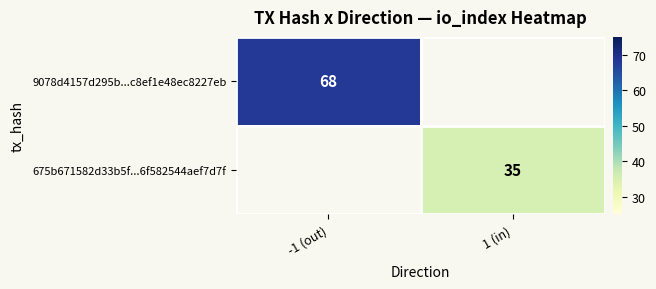

True or false: 9078d4157d295b...c8ef1e48ec8227eb has a value of 122.1 at -1 (out).

False